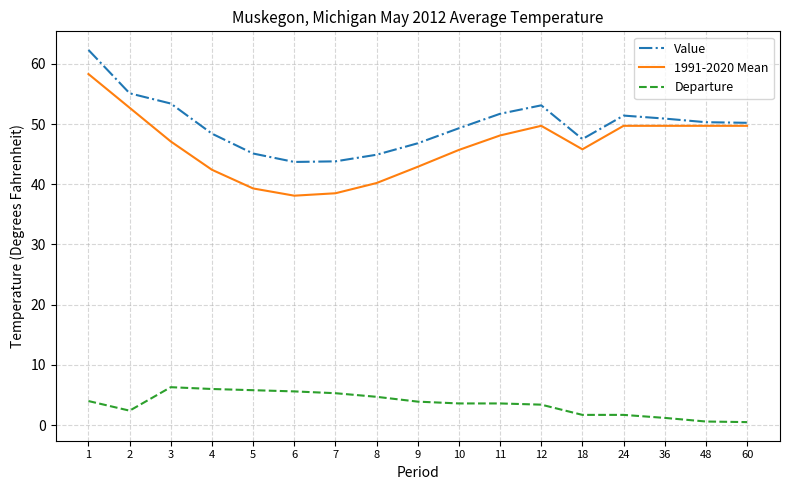

Which series has the widest spread of values?

1991-2020 Mean